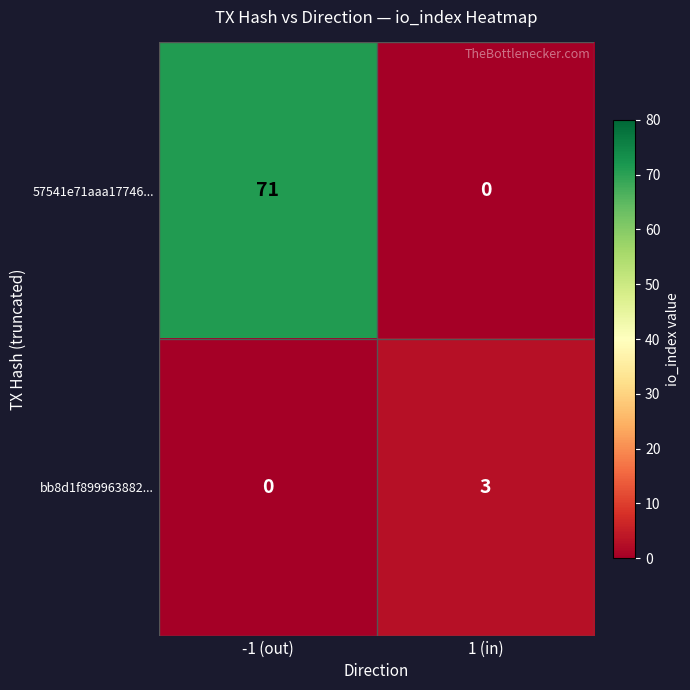

Which series has the widest spread of values?

57541e71aaa17746...